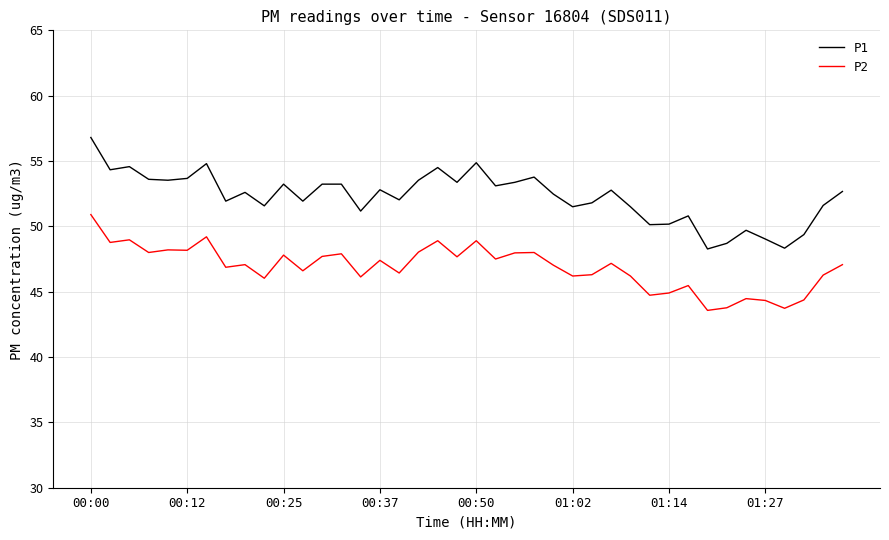

Which series has the widest spread of values?

P1